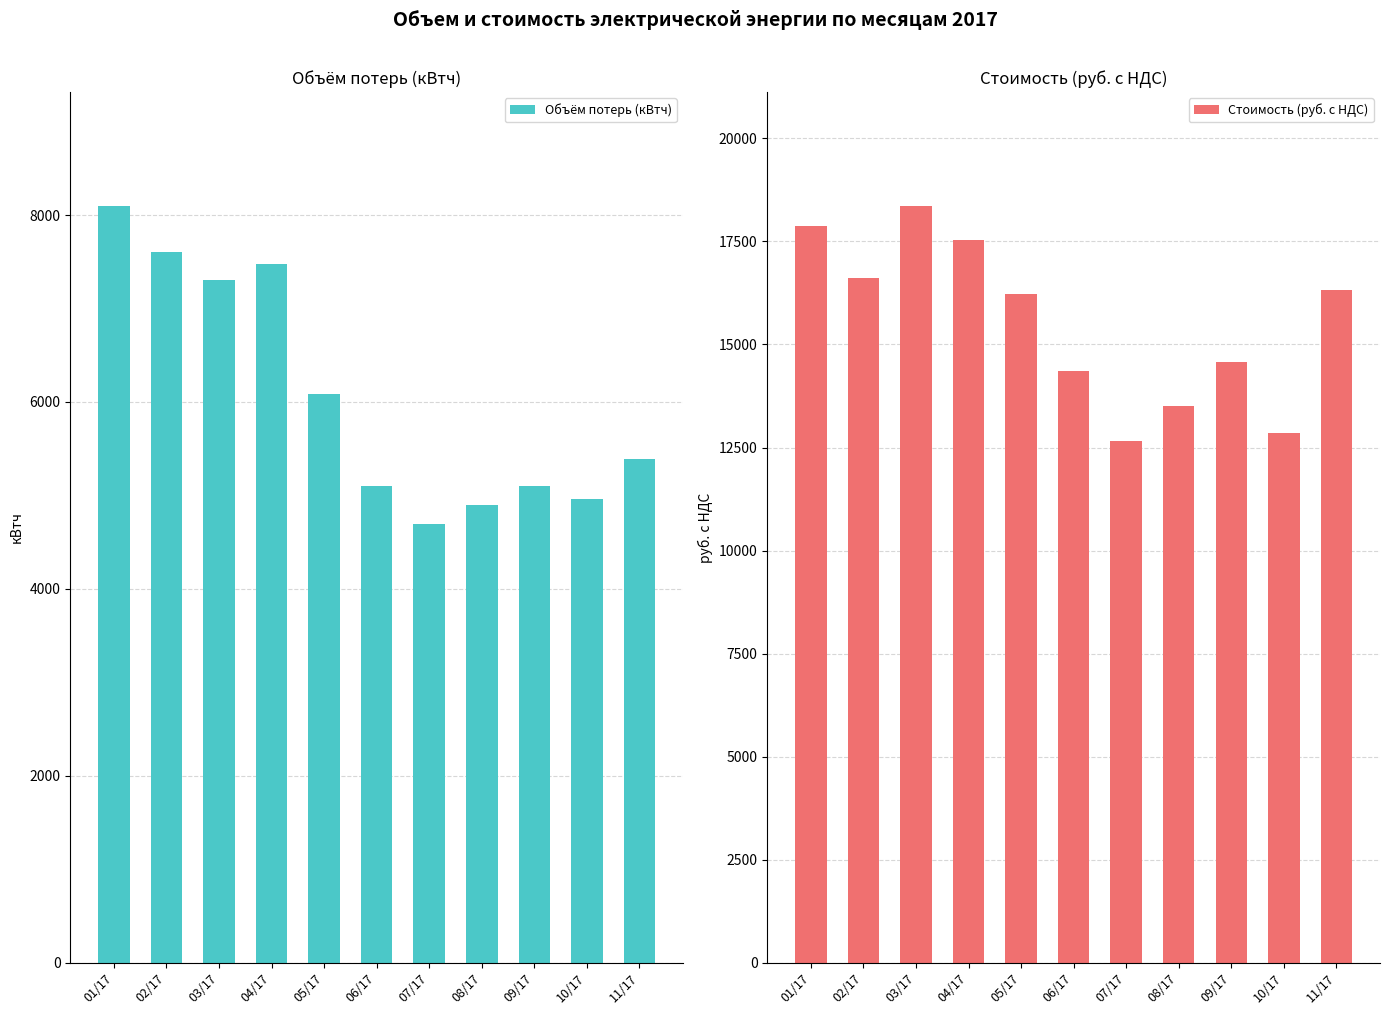

Which category has the highest value in the Объём потерь (кВтч) series?

01/17